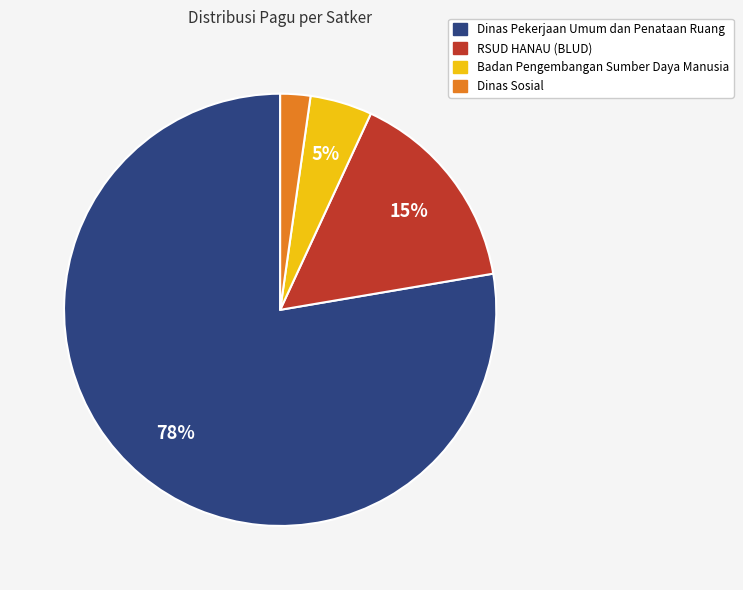

Is there any slice that represents more than half of the pie?

Yes